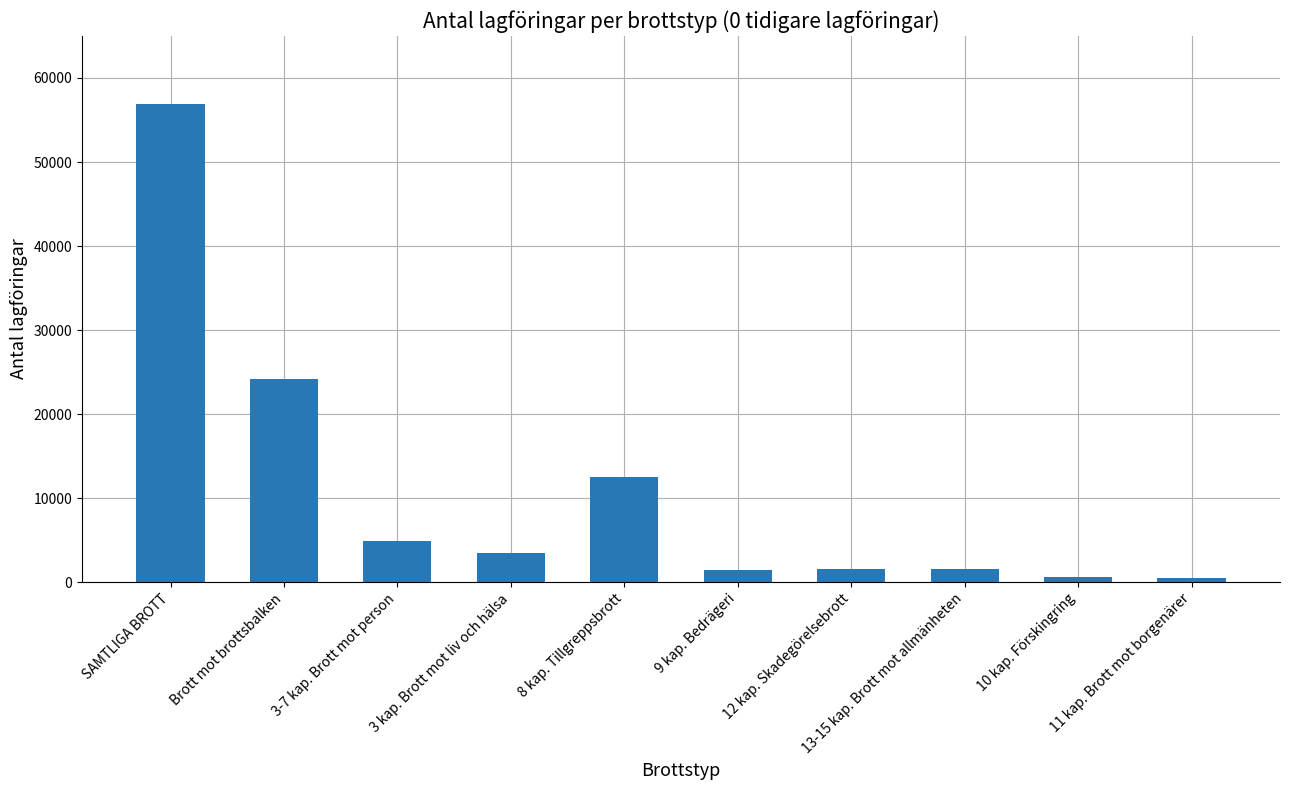

Is it true that the value at 8 kap. Tillgreppsbrott is 12526?

True